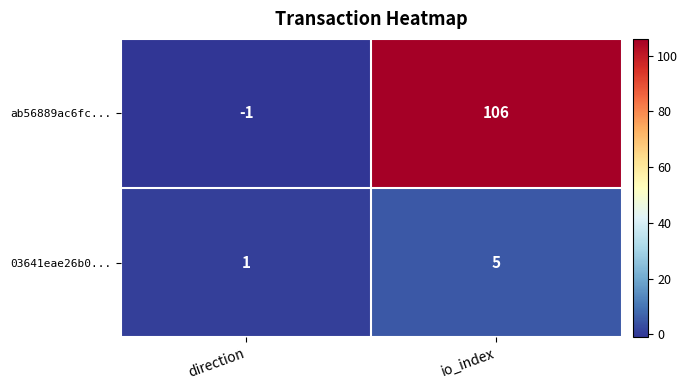

The ab56889ac6fc... series shows -1 at direction. True or false?

True